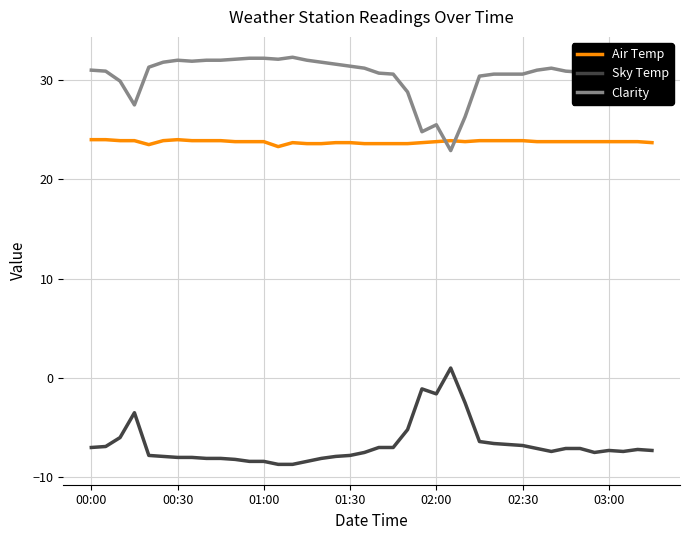

True or false: Clarity has more than 1 interior local peaks.

True